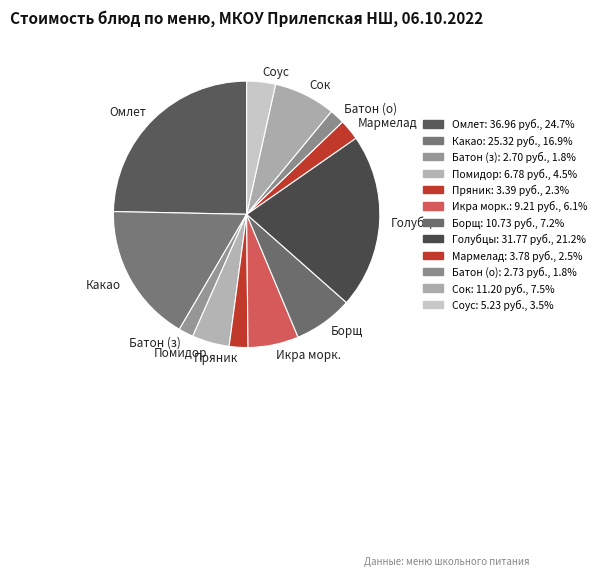

Which slice is the largest?

Омлет